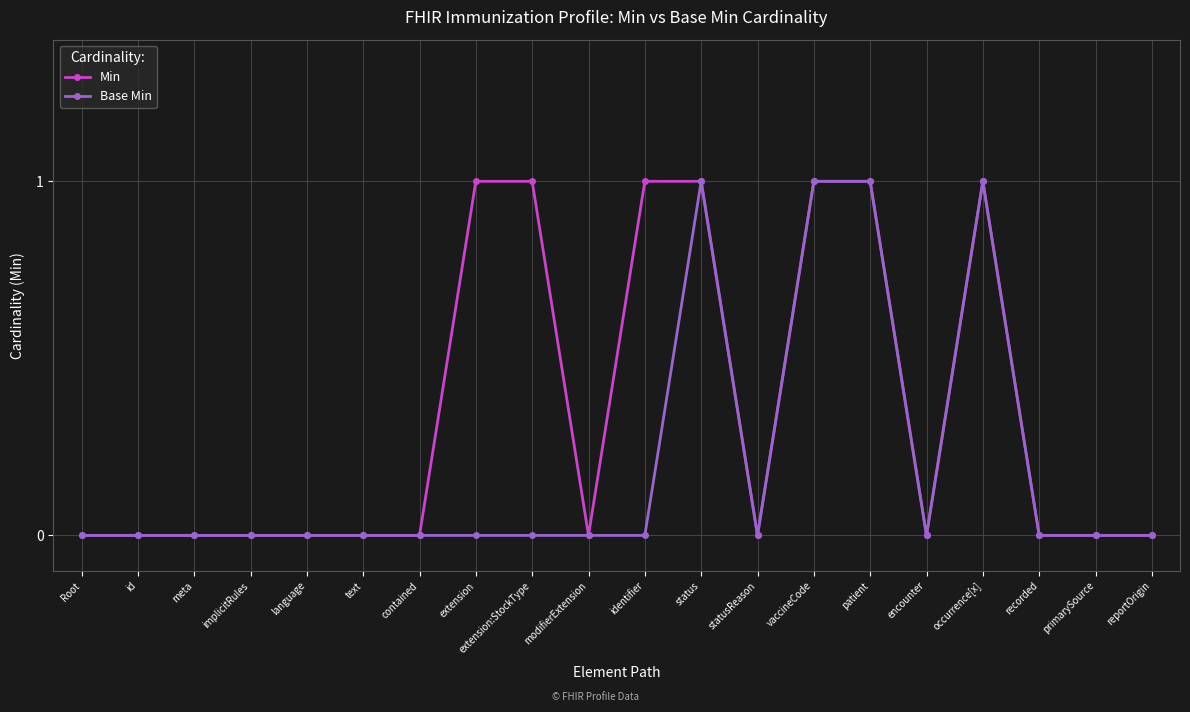

Reading left to right, what are all the values shown in this chart?

Min: 0	0	0	0	0	0	0	1	1	0	1	1	0	1	1	0	1	0	0	0
Base Min: 0	0	0	0	0	0	0	0	0	0	0	1	0	1	1	0	1	0	0	0